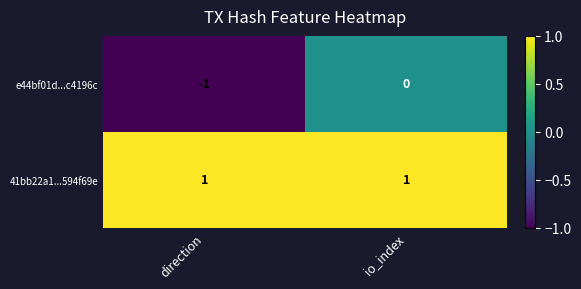

At which category does the chart reach its minimum across all series?

direction